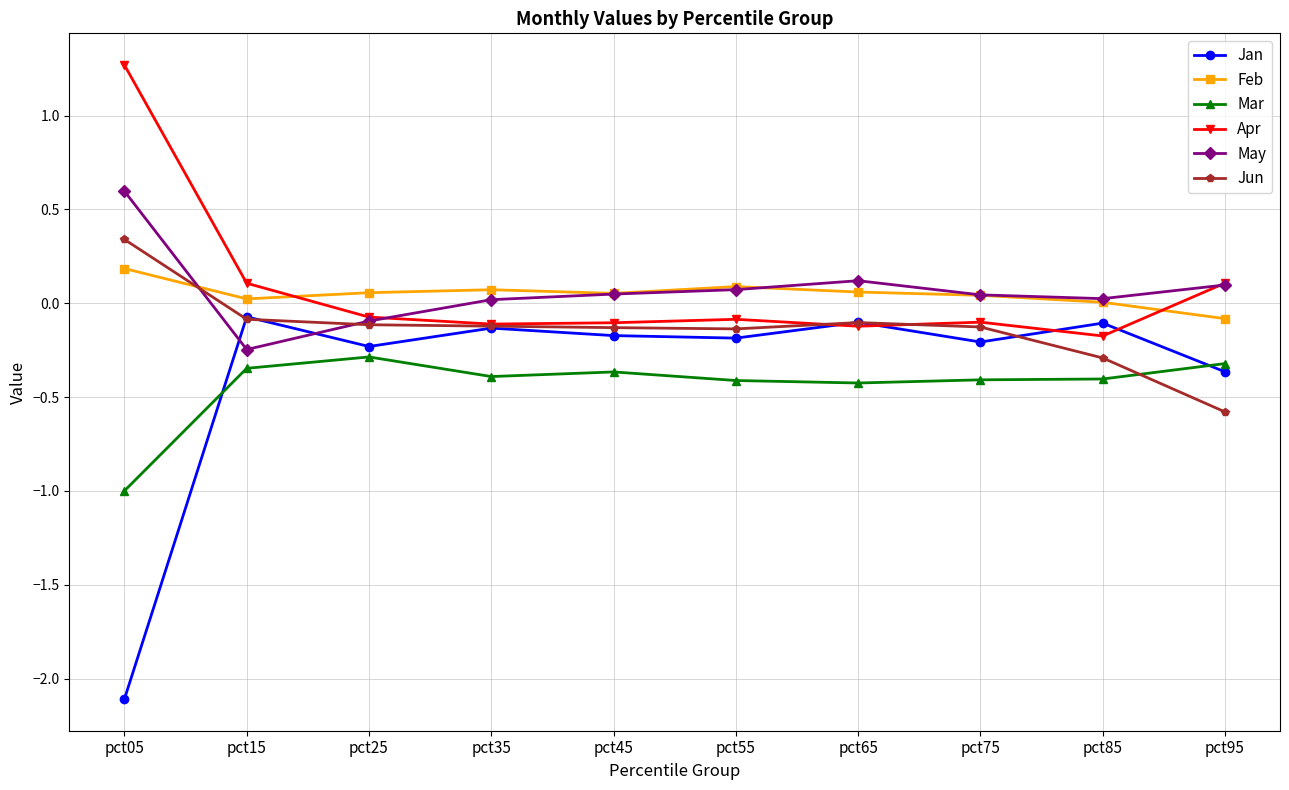

What is the difference between the maximum and minimum values in the Jan series?

2.0